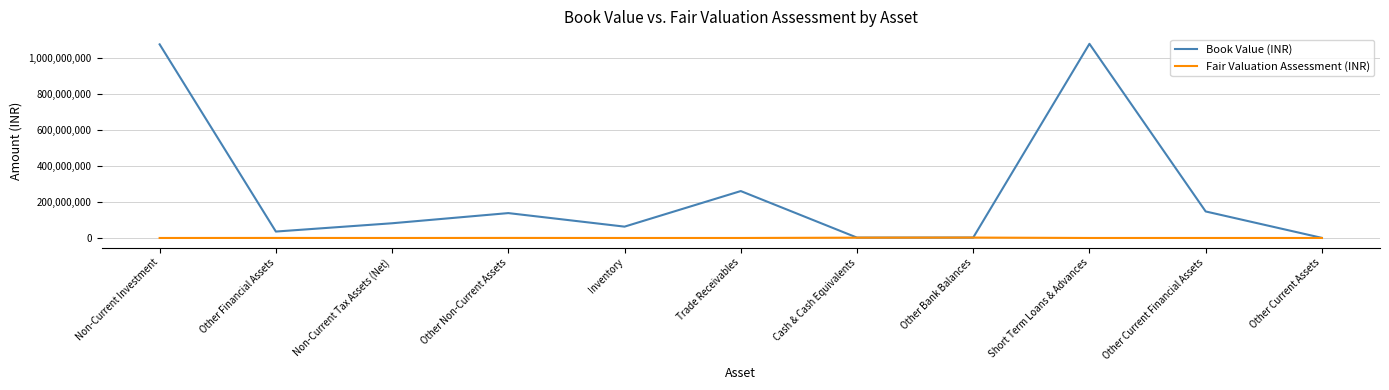

How many categories are shown in the chart?

11